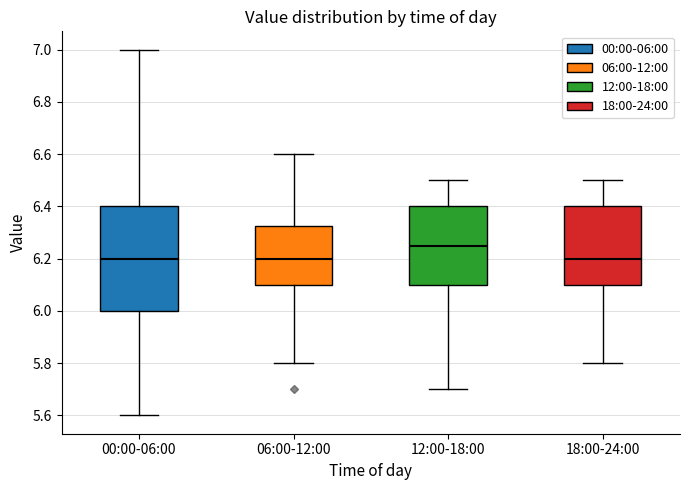

Where is the lower edge of the box for 00:00-06:00 on the y-axis? The values are not printed on the chart, so give them approximately, as read against the axis.

6.00